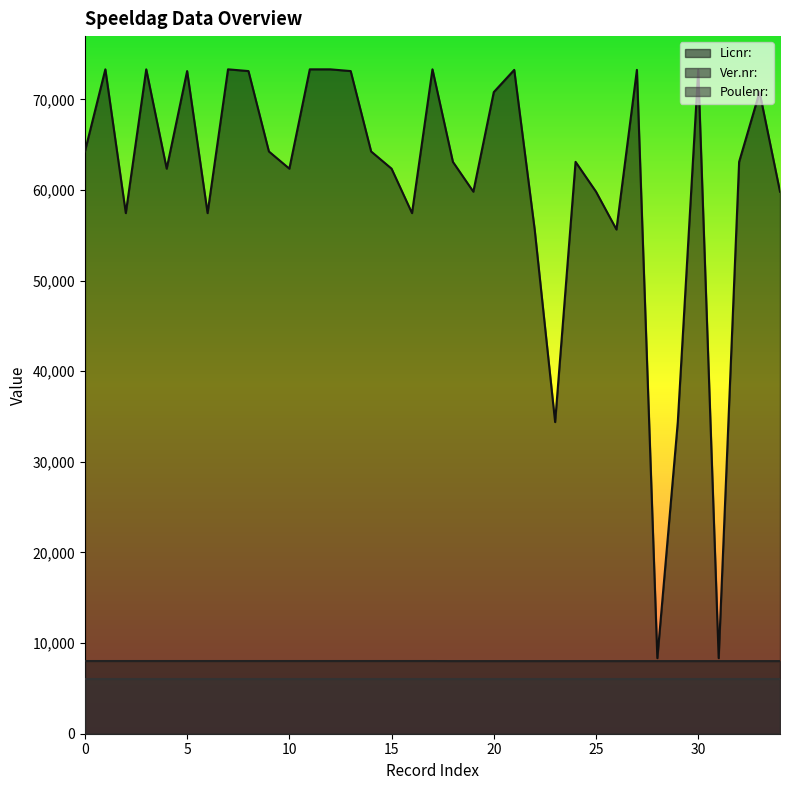

The value of Licnr: at 21 is 113691. True or false?

False